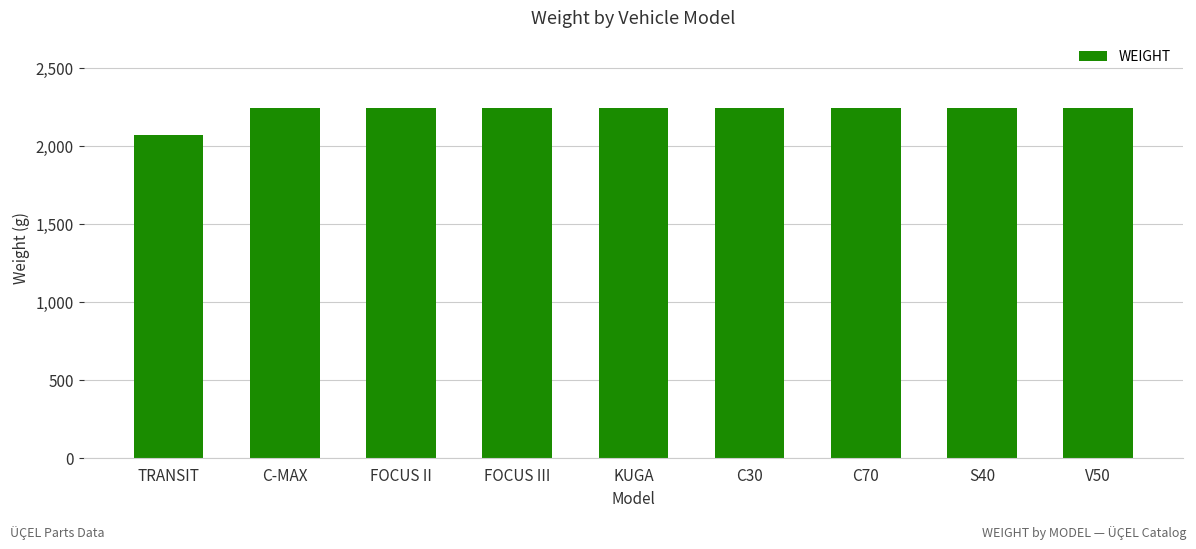

True or false: the data shows 2249 at FOCUS III.

True